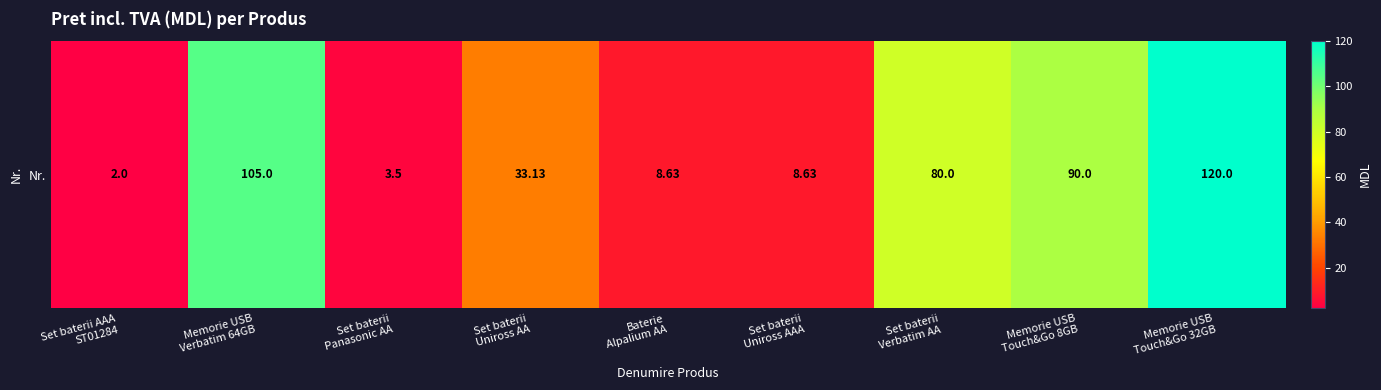

What is the difference between the second highest and second lowest values?

101.5